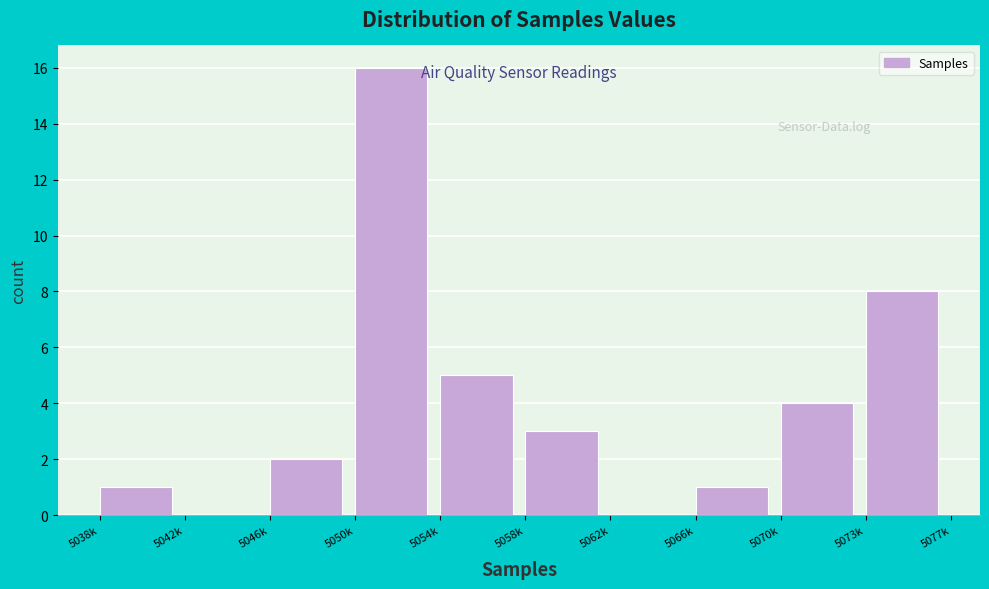

Reading left to right, transcribe all the data shown in this chart.

5038k=1	5042k=0	5046k=2	5050k=16	5054k=5	5058k=3	5062k=0	5066k=1	5070k=4	5073k=8